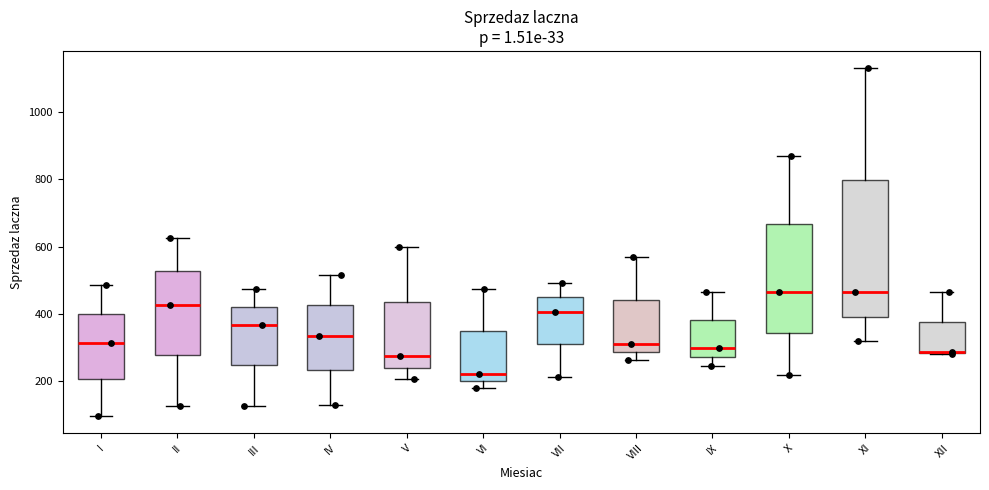

Which box is the tallest, from its lower edge to its upper edge?

XI